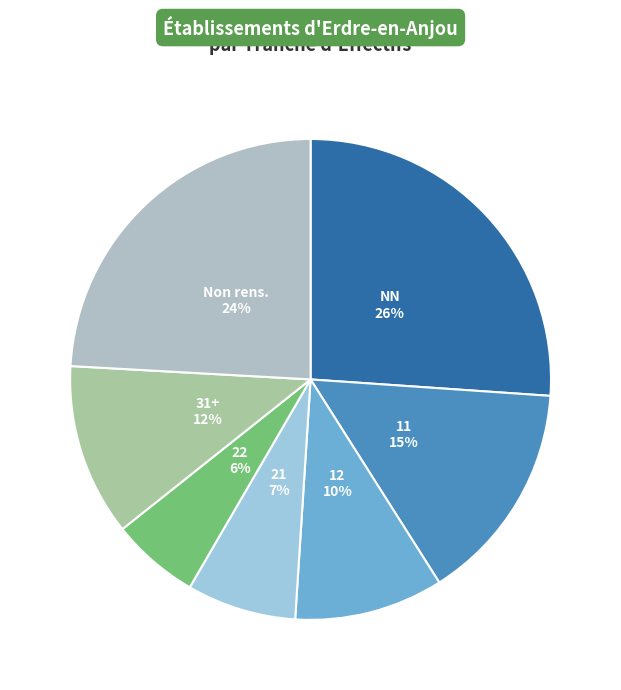

How many segments does this pie chart have?

7